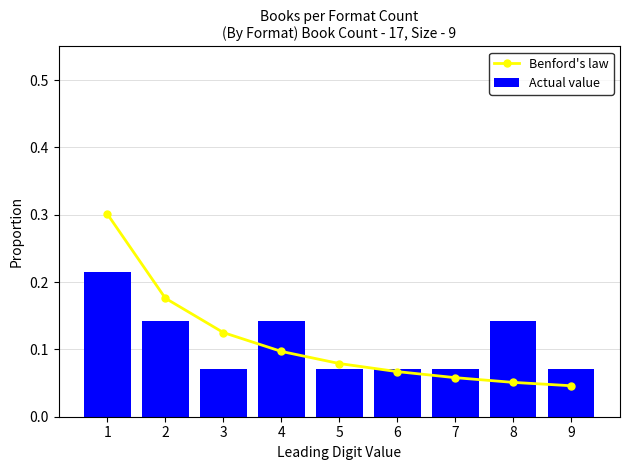

How many data points does each series have?

9